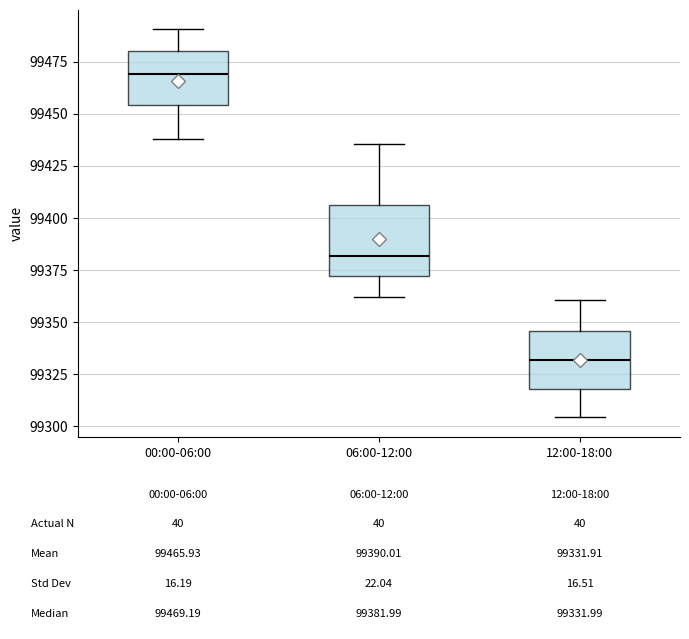

Which box's median line is the lowest?

12:00-18:00